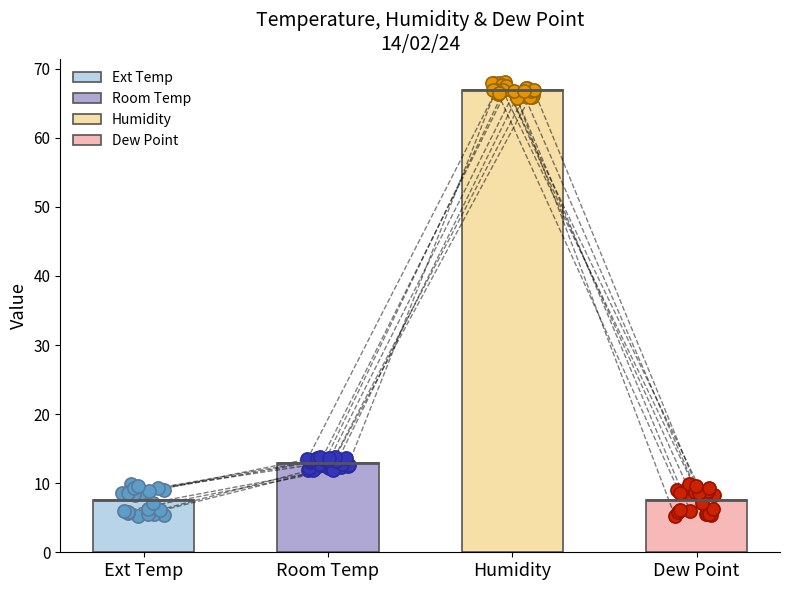

Which series contains the lowest Y value?

Dew Point